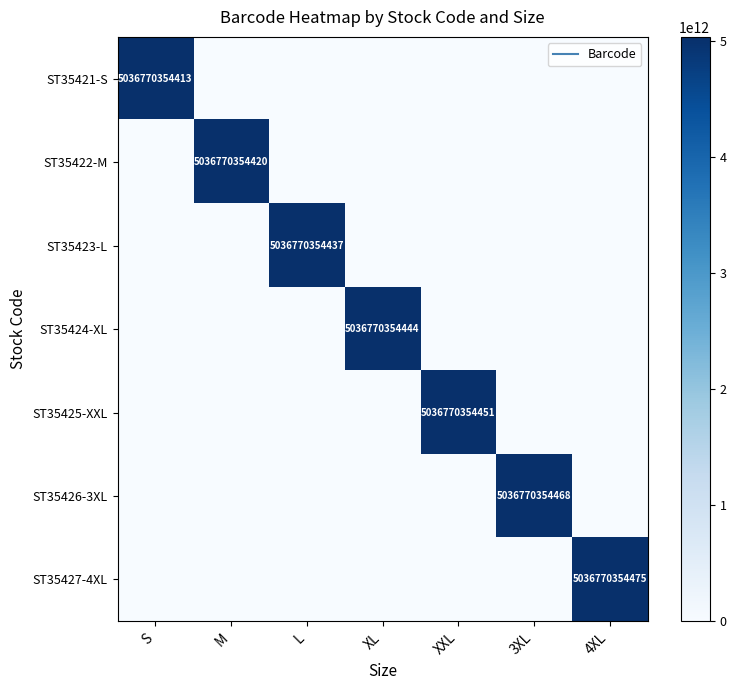

Which category has the lowest value across all series?

M